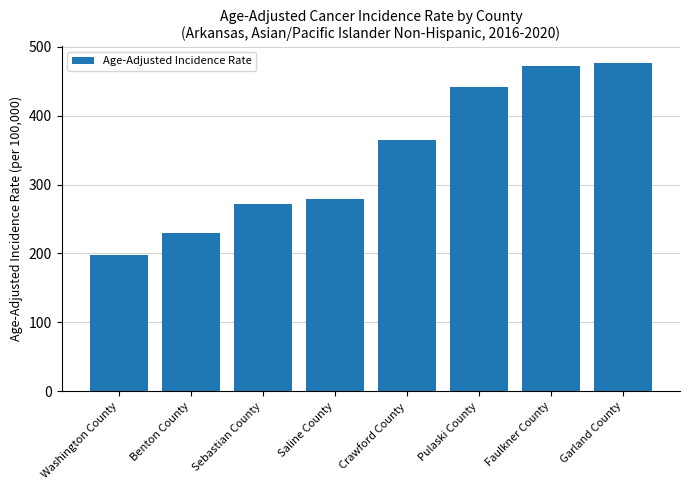

How many bars are there in total?

8